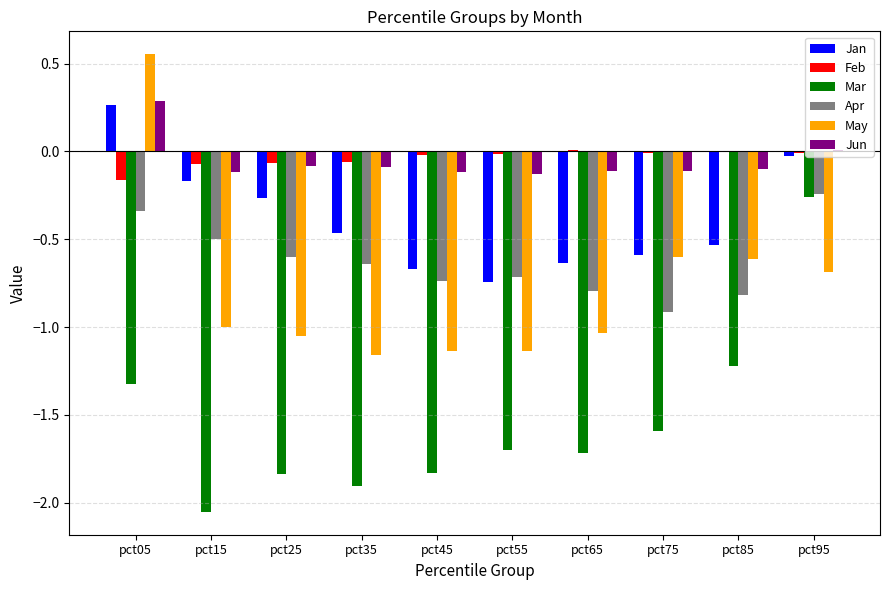

The Jan series shows -0.2 at pct85. True or false?

False